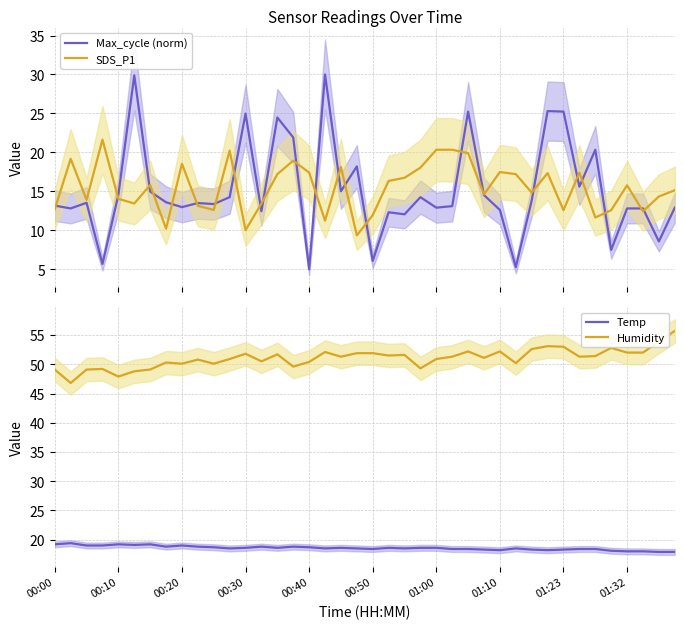

What is the minimum value shown in the chart?

5.0